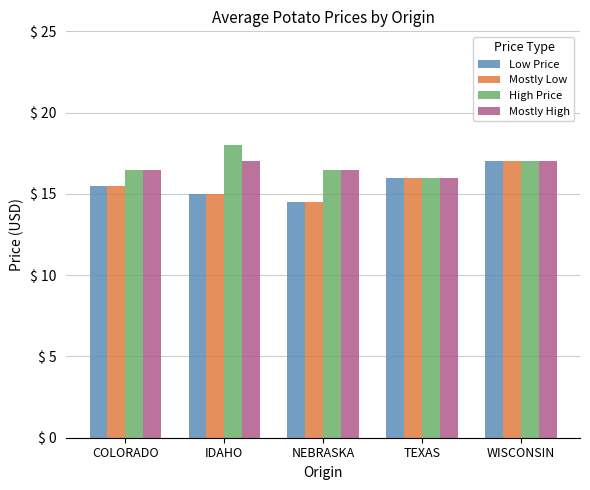

What is the label of the 1st bar from the right?

WISCONSIN